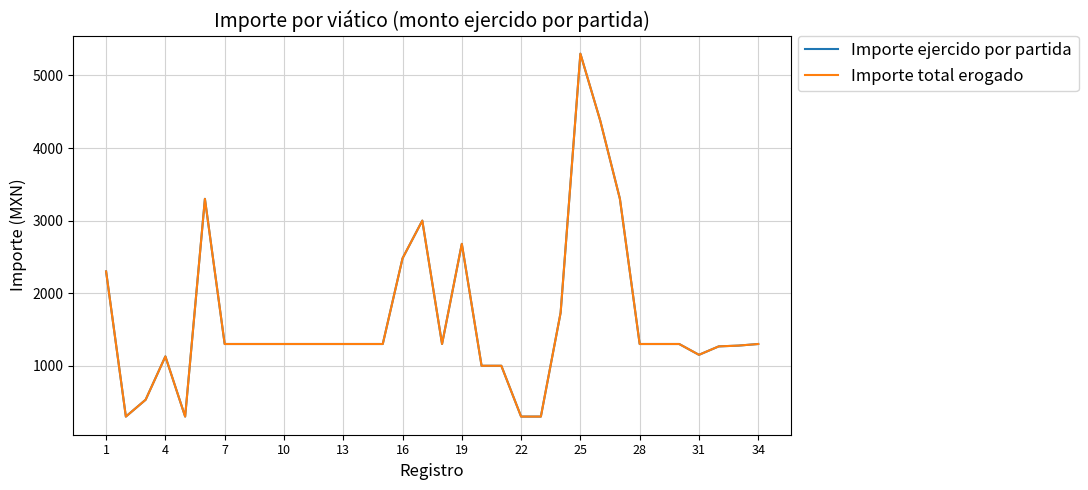

What is the label of the 34th point from the right?

1